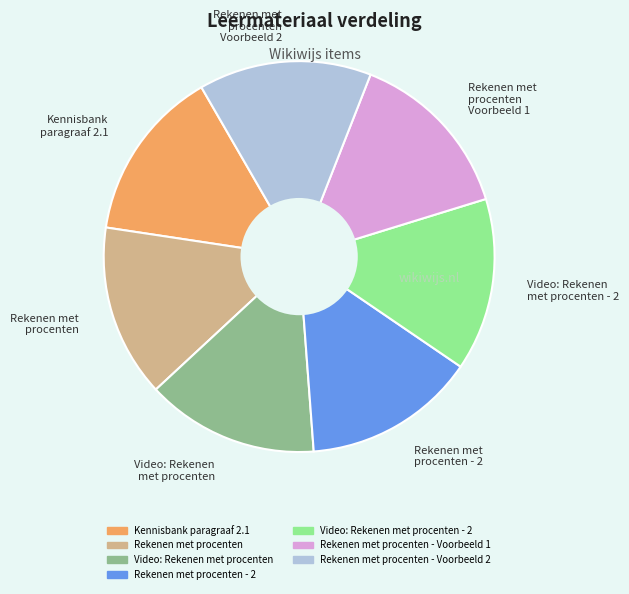

Does Rekenen met procenten - 2 represent more than half of the total?

No